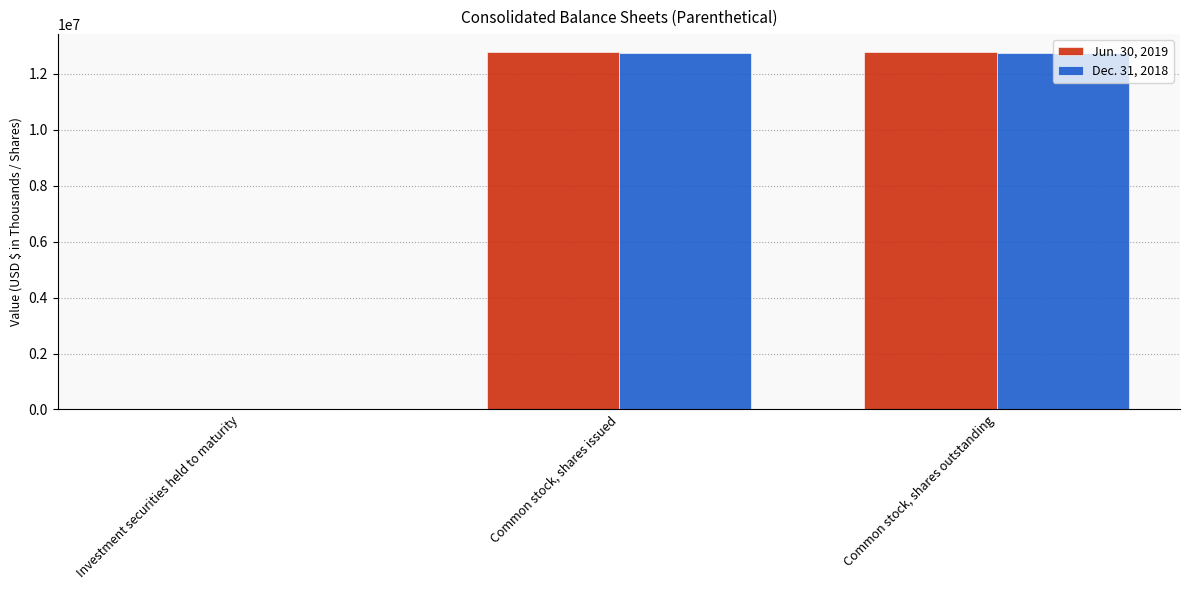

Count the Dec. 31, 2018 values in the range 6000 to 12749497.

3